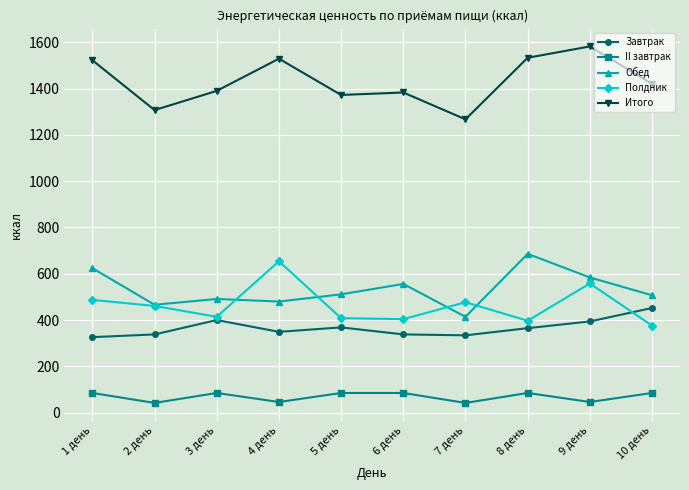

True or false: Итого and Завтрак cross at least once.

False